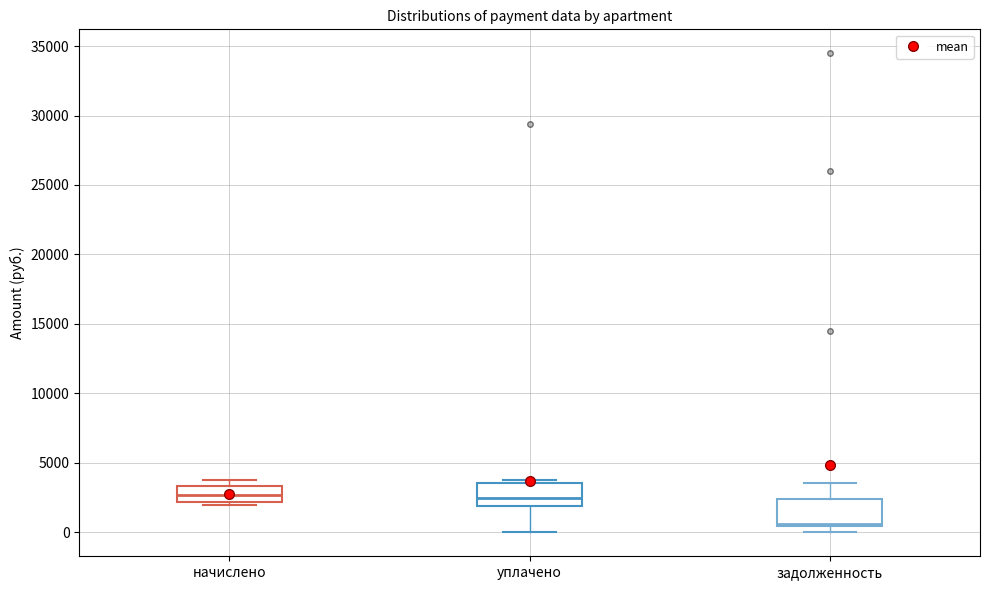

Where is the upper edge of the box for уплачено on the y-axis? The values are not printed on the chart, so give them approximately, as read against the axis.

3500